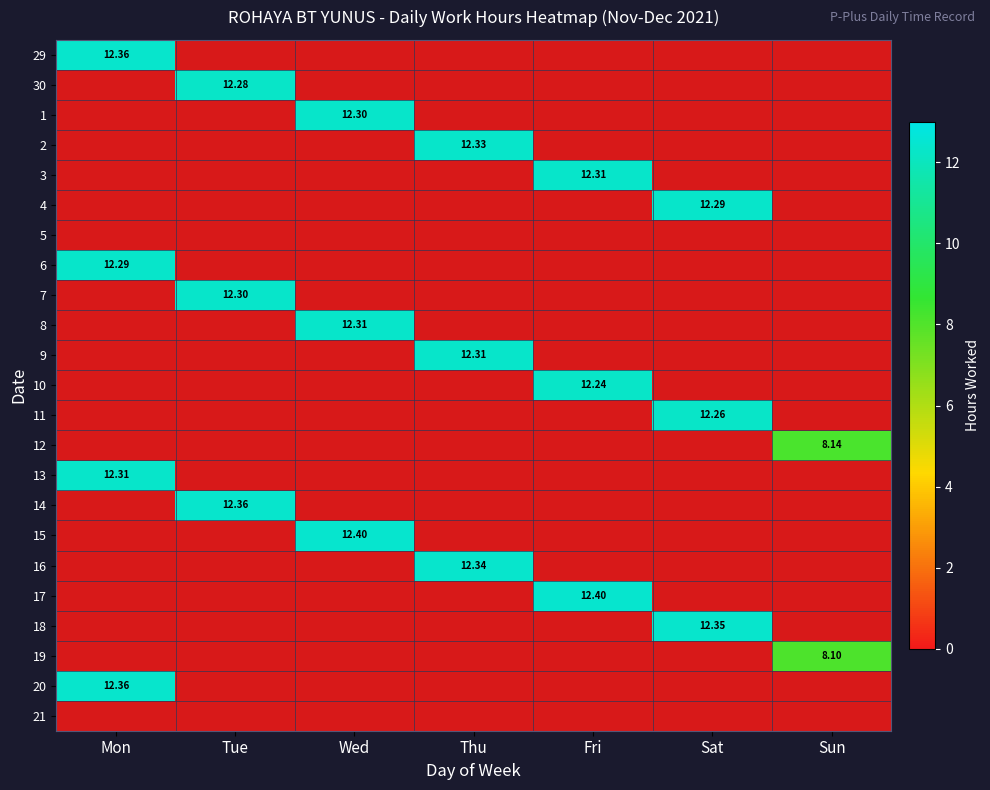

At which category does the chart reach its peak across all series?

Wed